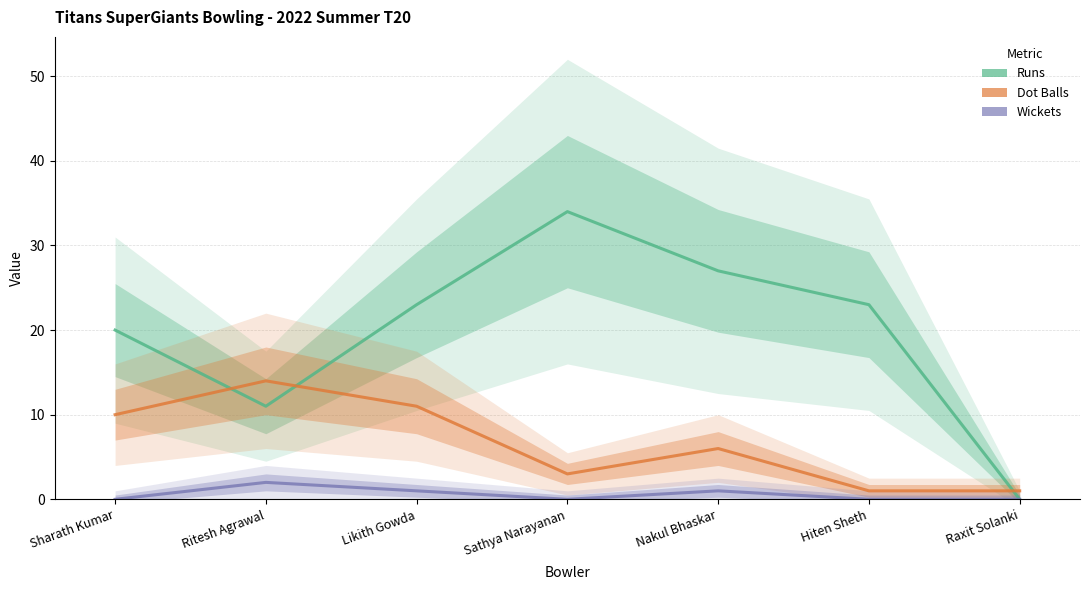

Does the chart have visible grid lines?

Yes